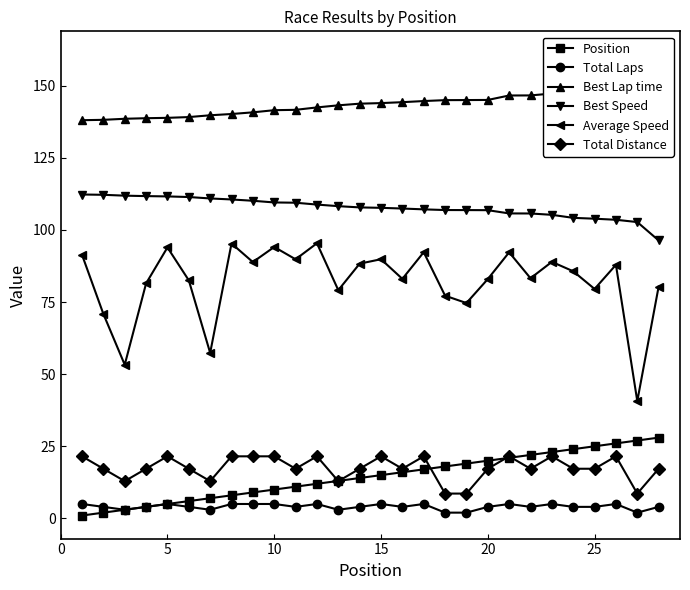

What is the minimum value for Best Speed?

96.3